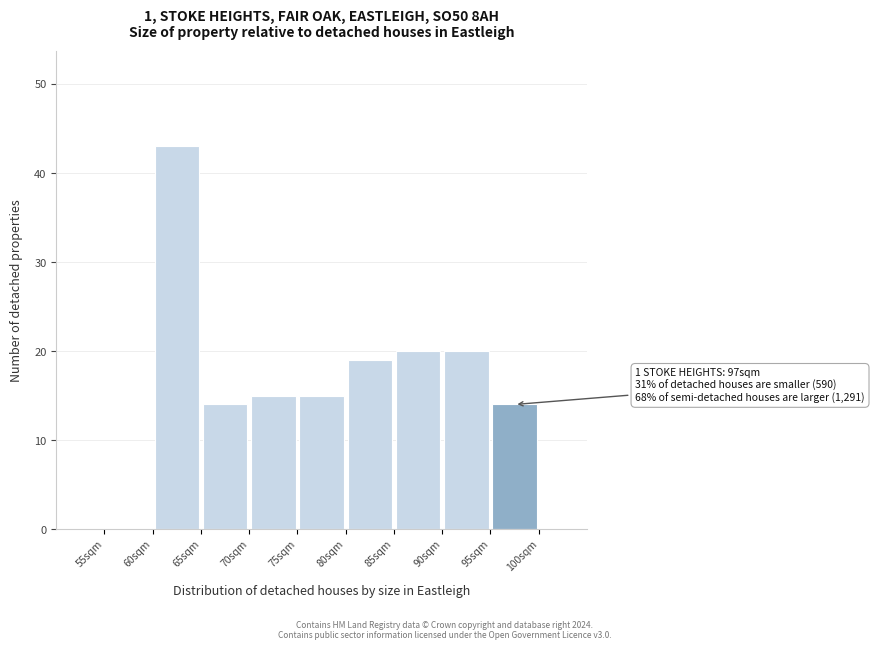

Over which range of the x-axis is the bar tallest?

60 to 65